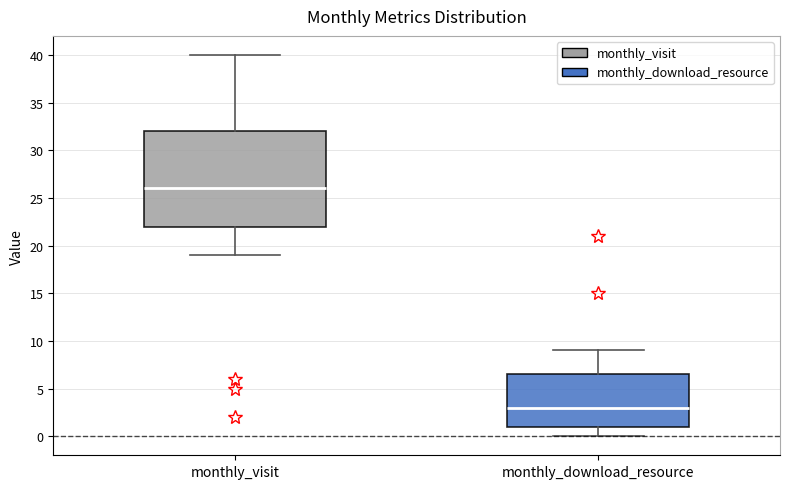

Where does the median line of the box for monthly_download_resource sit on the y-axis? The values are not printed on the chart, so give them approximately, as read against the axis.

3.0